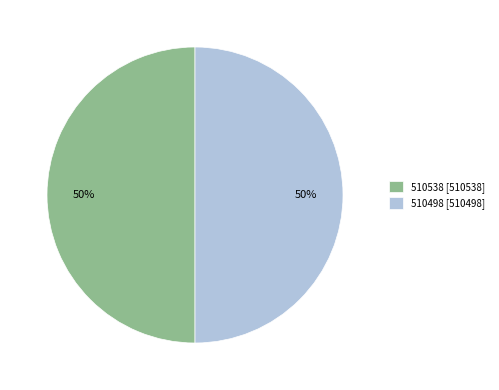

Approximately how many times larger is the value at 510538 [510538] compared to 510498 [510498]?

1.0